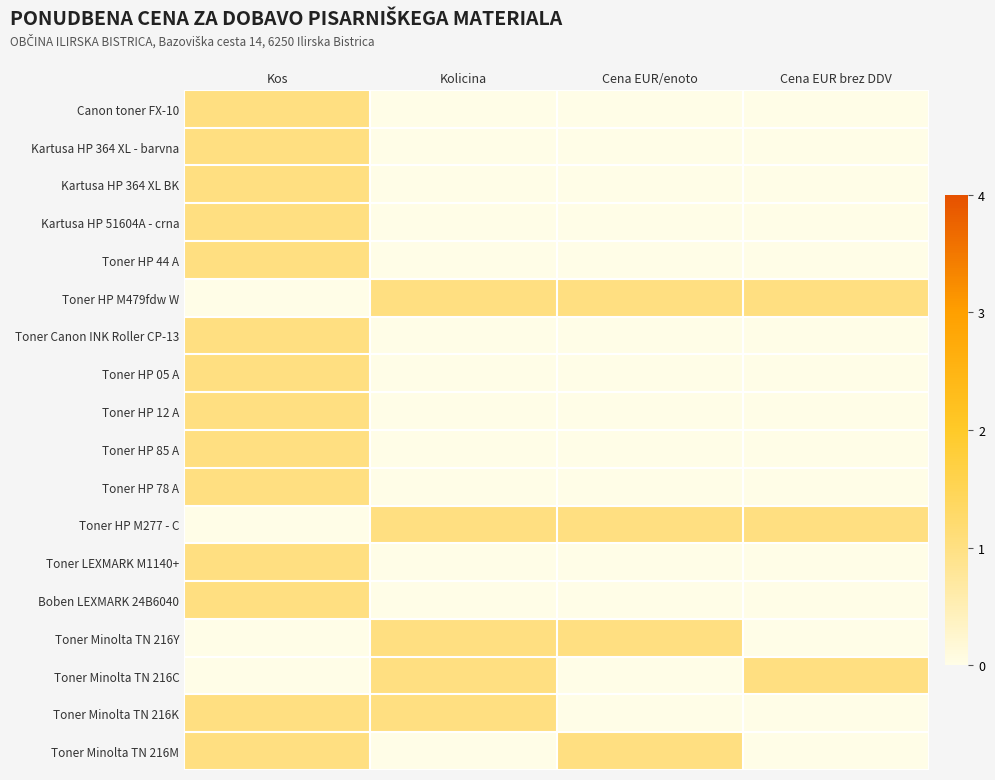

At how many categories does at least one series exceed 0?

4